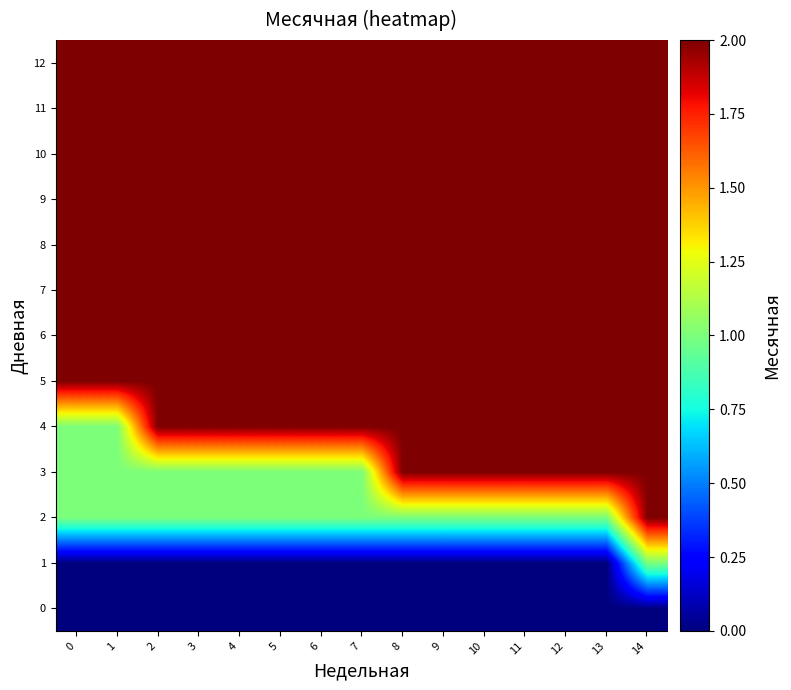

At which category is the sum across all series the highest?

14